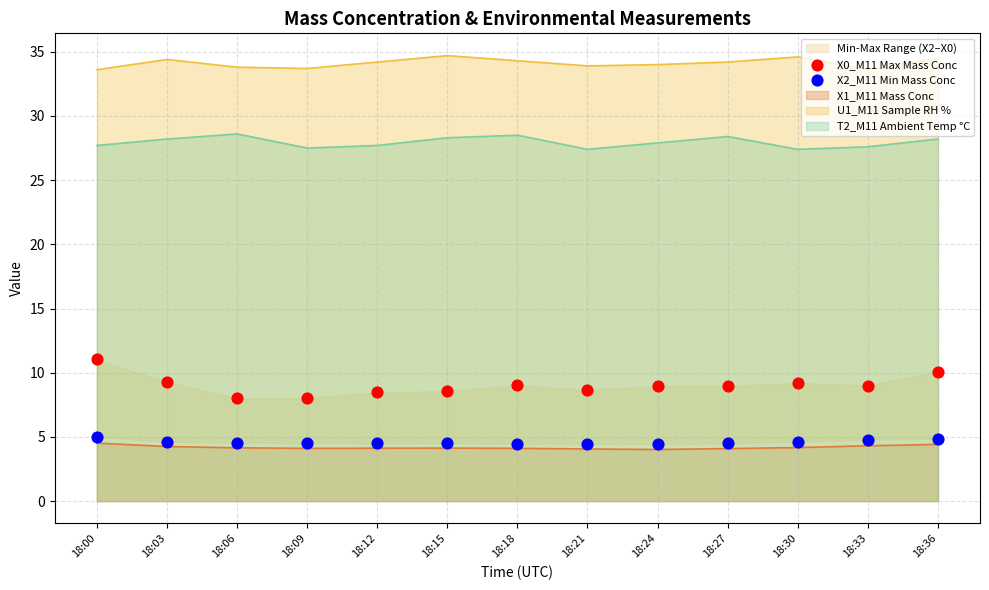

At how many categories does at least one series exceed 5?

13